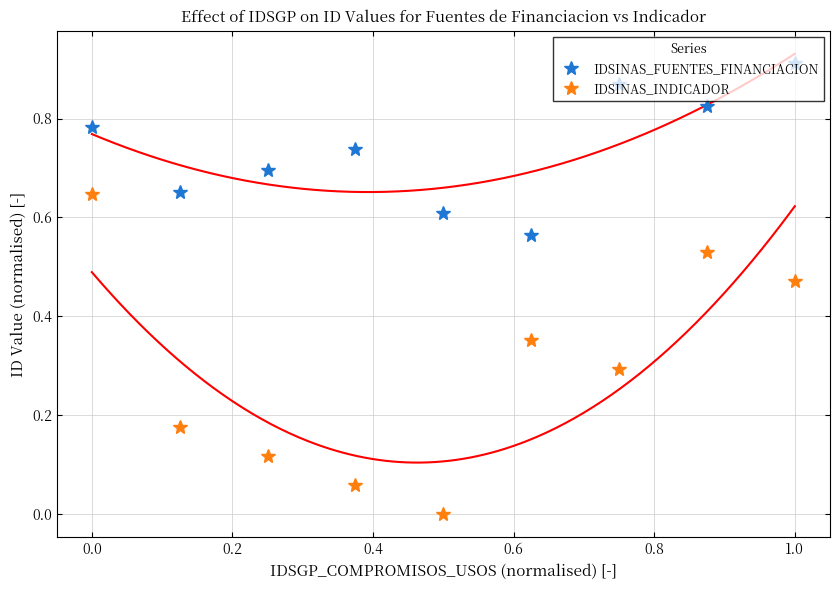

True or false: IDSINAS_FUENTES_FINANCIACION has more than 1 points higher than both neighbors.

True